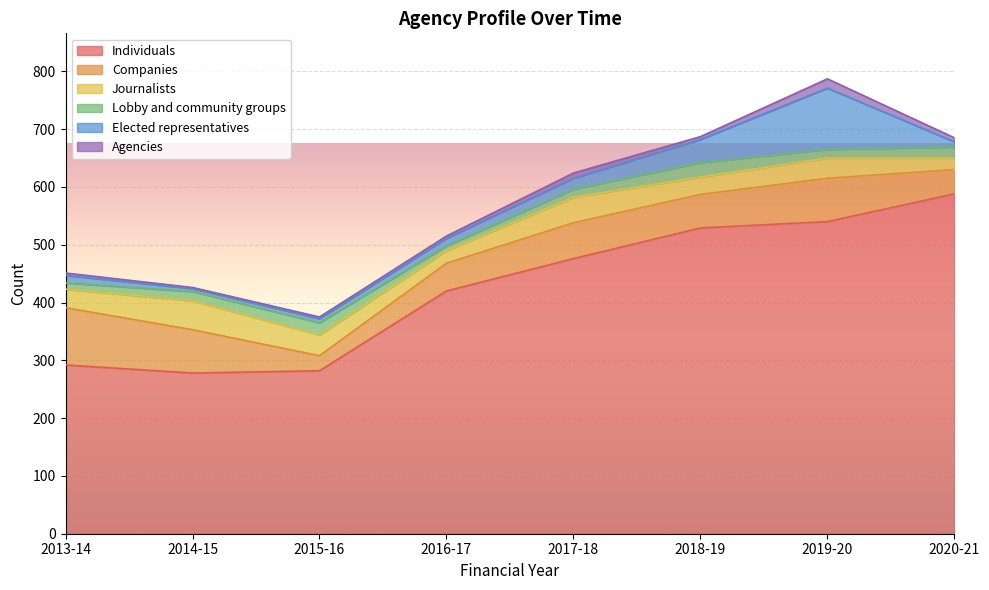

Is it true that Individuals equals 476 at 2017-18?

True